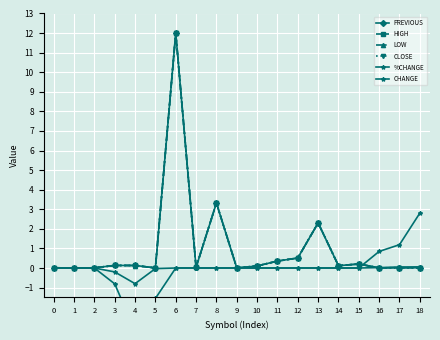

At which category does PREVIOUS reach its first local valley?

1